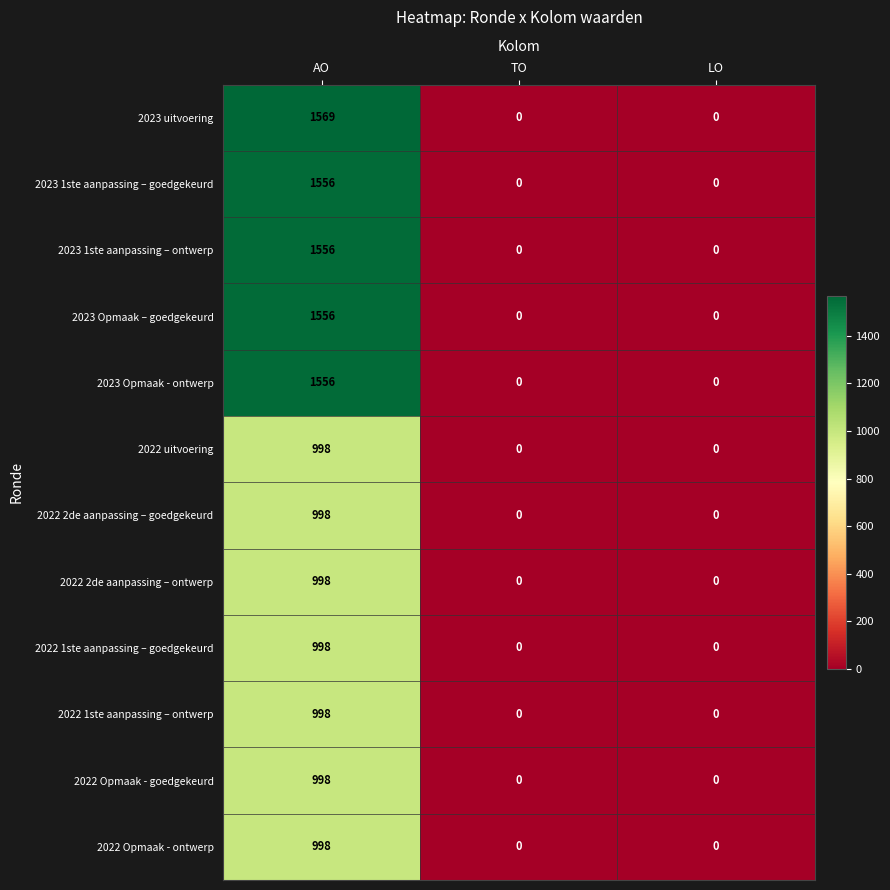

Count the 2022 Opmaak - ontwerp values in the range 0 to 998.

3